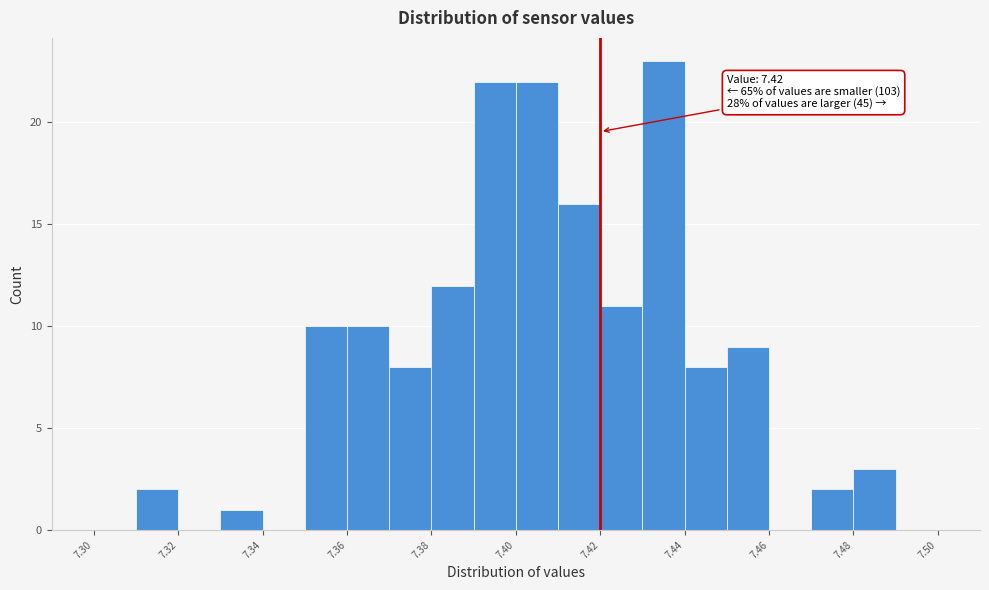

Which range on the x-axis has the tallest bar?

7.43 to 7.44